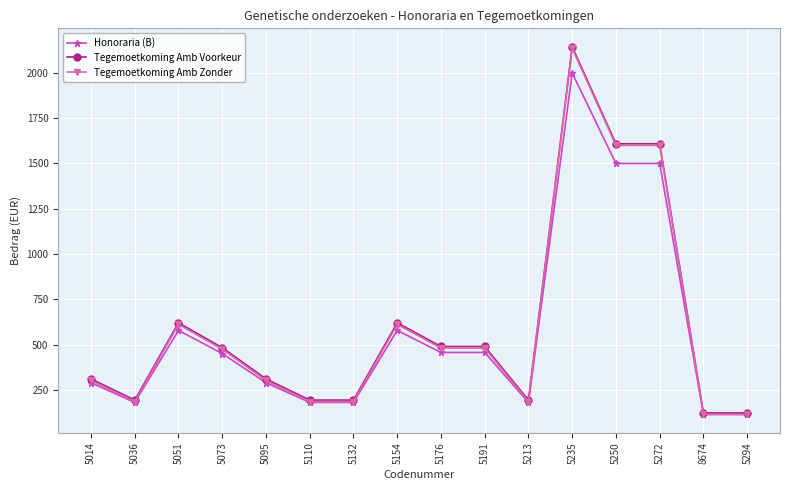

What is the label of the 16th point from the left?

5294